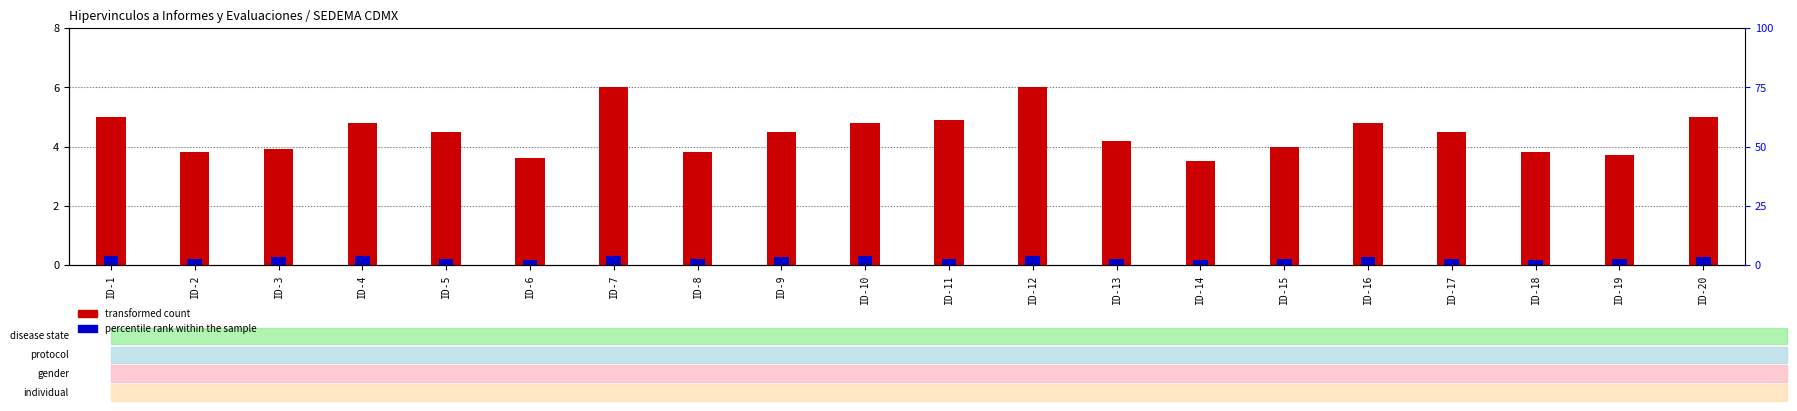

Count the number of categories in the chart.

20